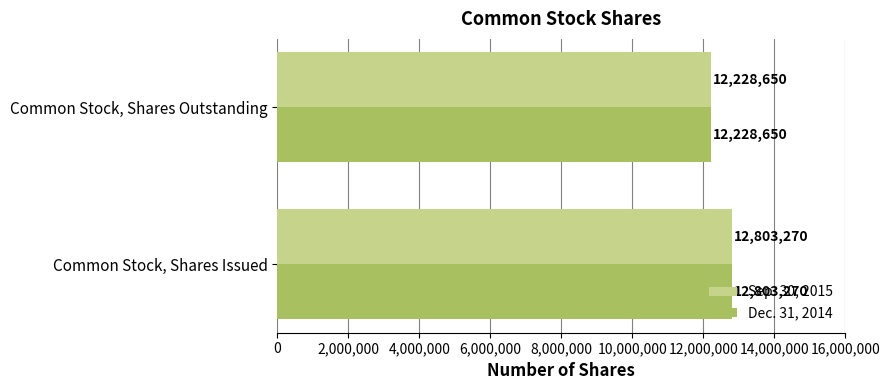

The value of Sep. 30, 2015 at Common Stock, Shares Outstanding is 12228650. True or false?

True